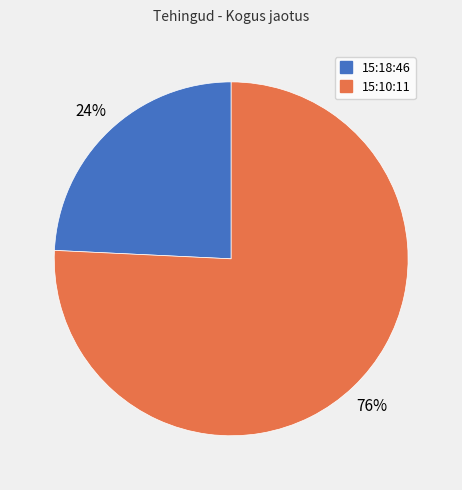

Is 15:18:46 the majority of the pie?

No